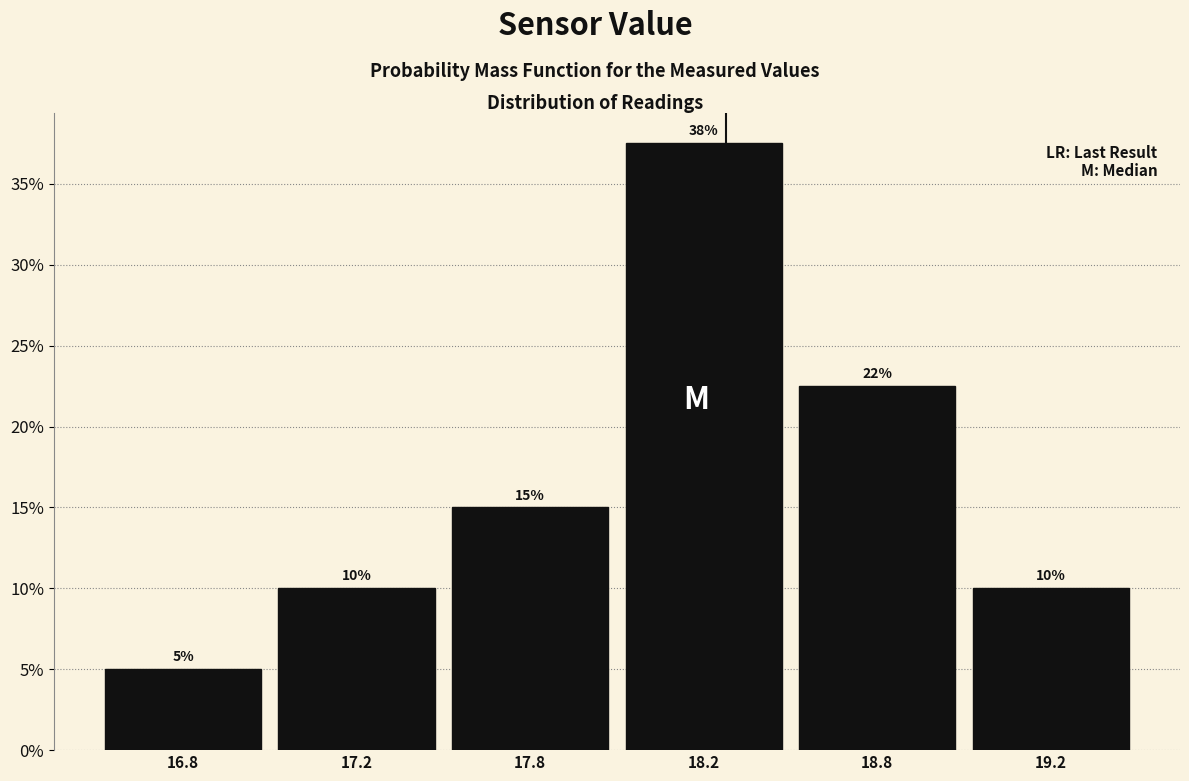

What is the label of the 5th bar from the left?

18.8